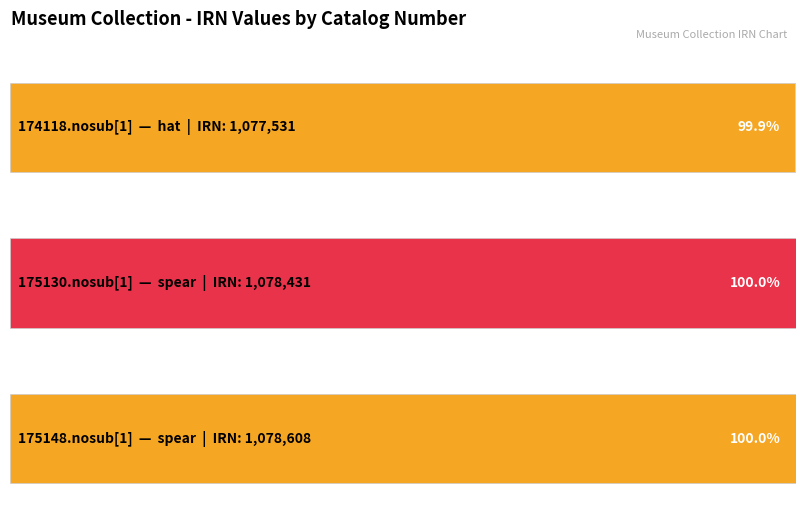

How many data points are less than 1078431?

1